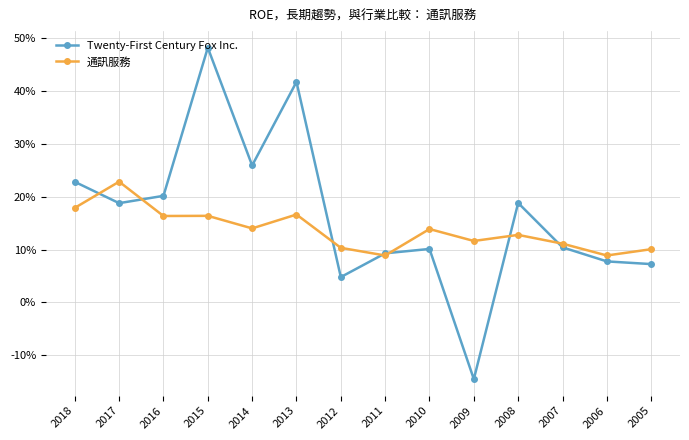

The Twenty-First Century Fox Inc. series shows -0.1 at 2009. True or false?

False